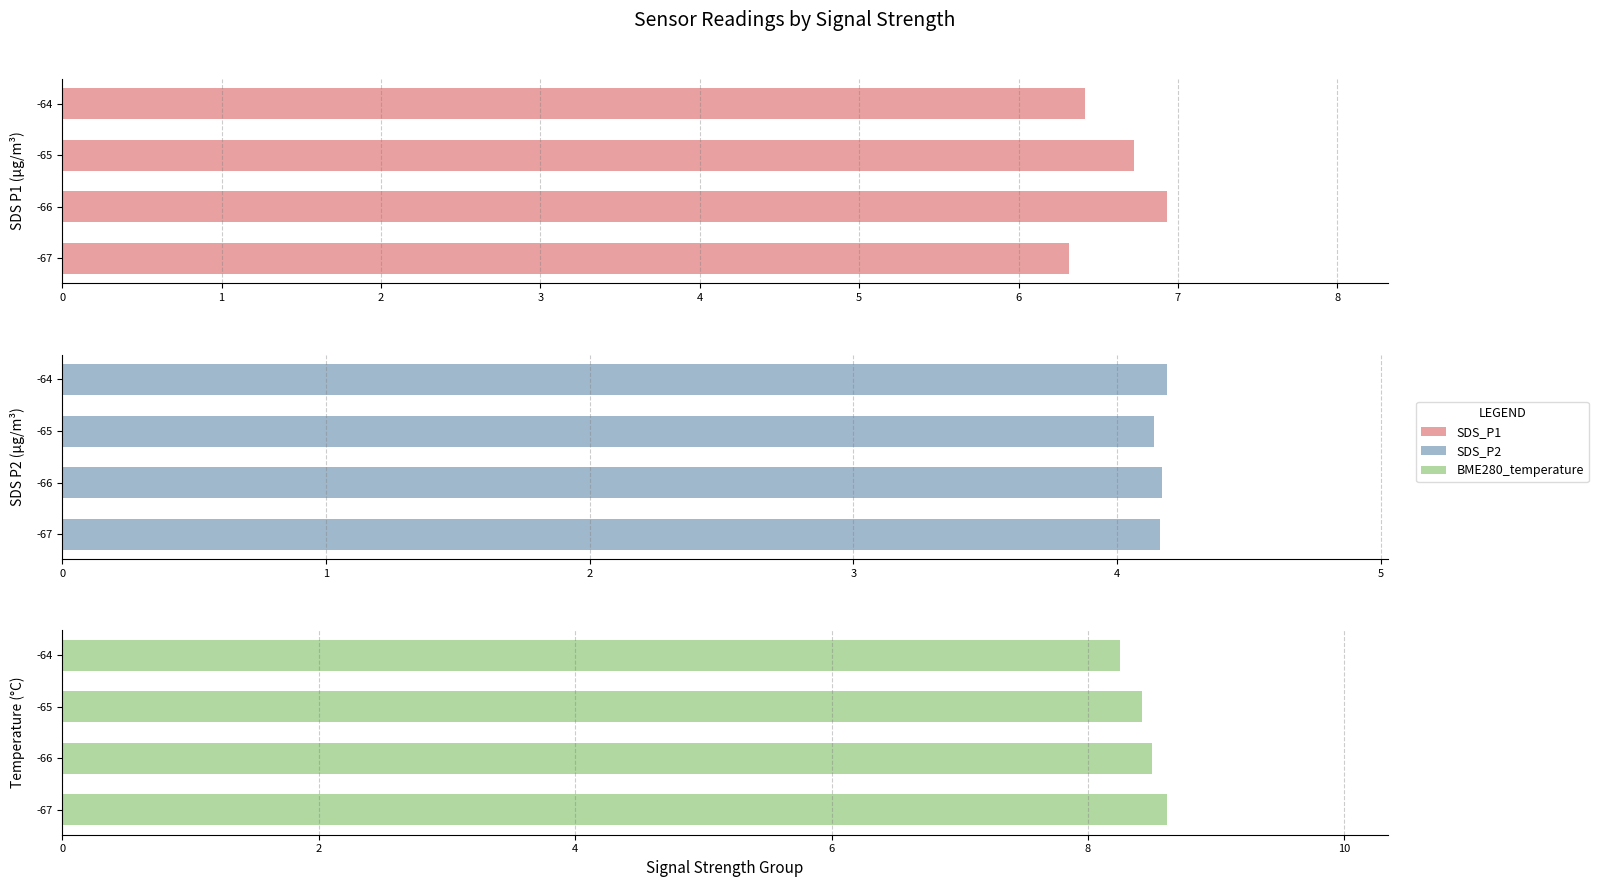

How many groups of bars are there?

4